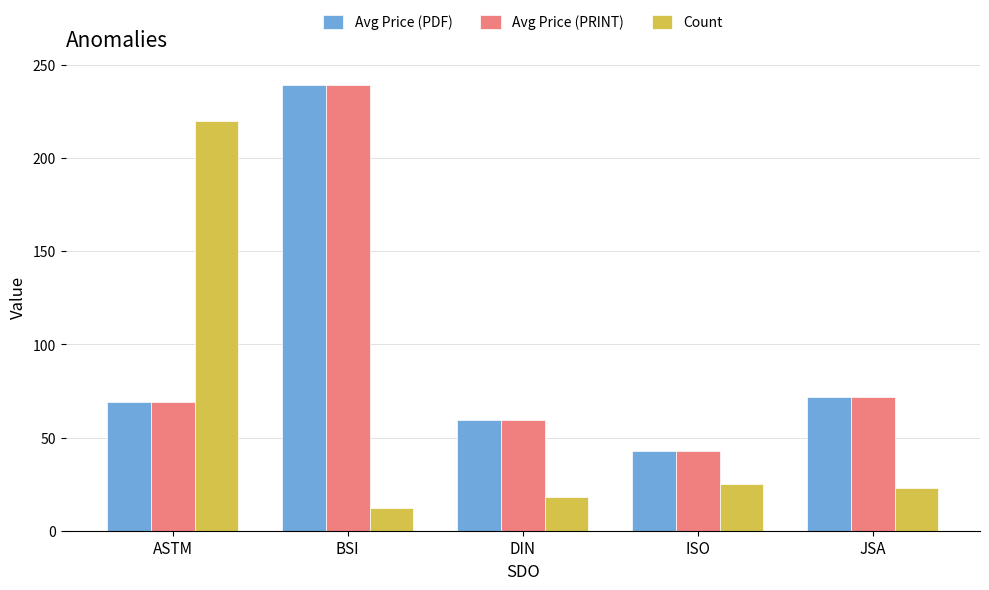

The Avg Price (PDF) series shows 69.2 at ASTM. True or false?

True